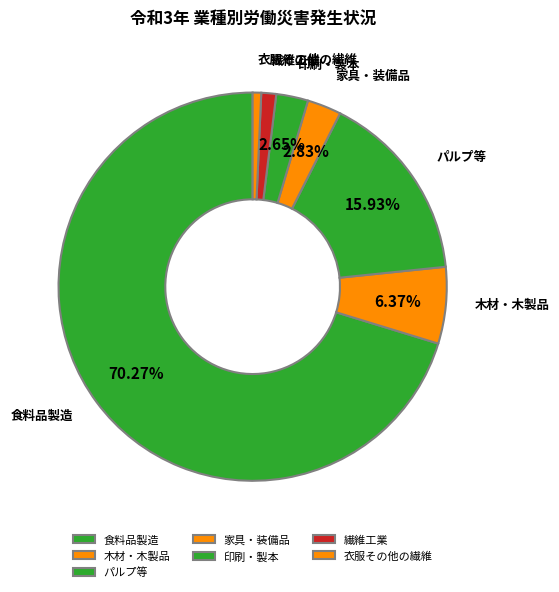

Combined, do 家具・装備品 and パルプ等 account for over 50%?

No